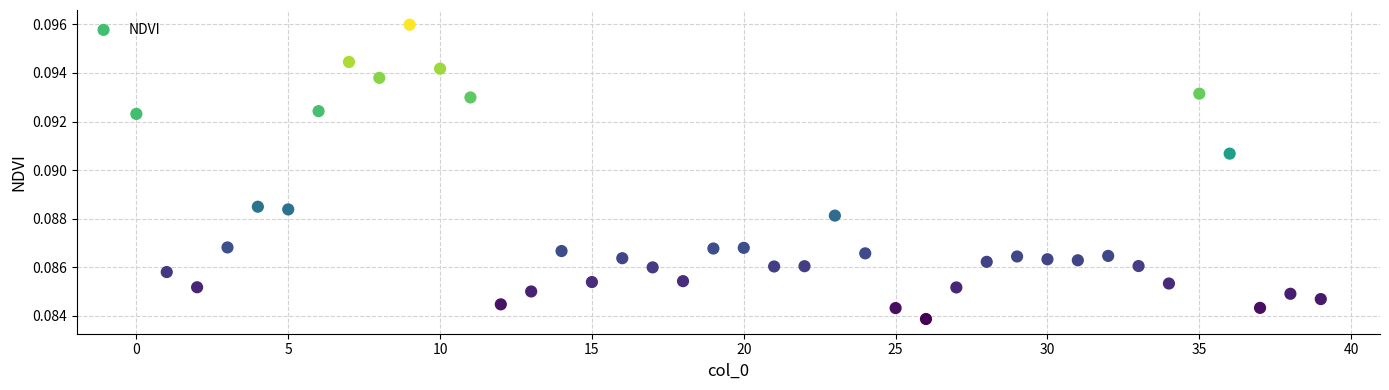

How many points are shown in the scatter plot?

40